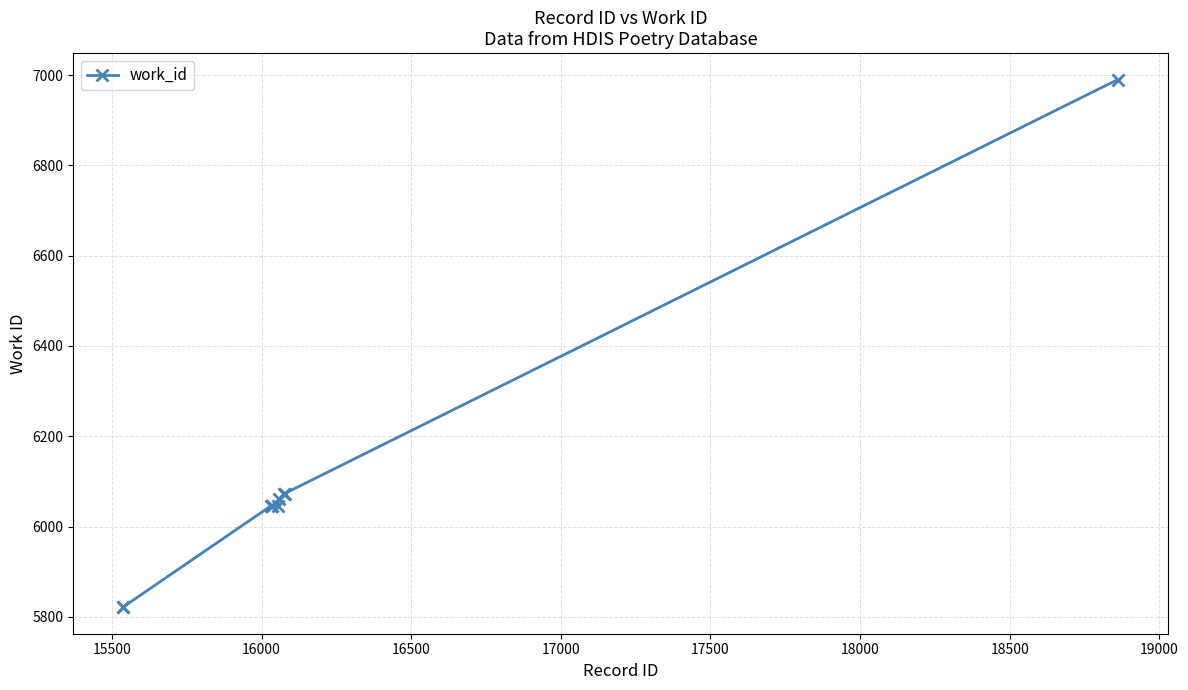

What is the minimum value shown in the chart?

5821